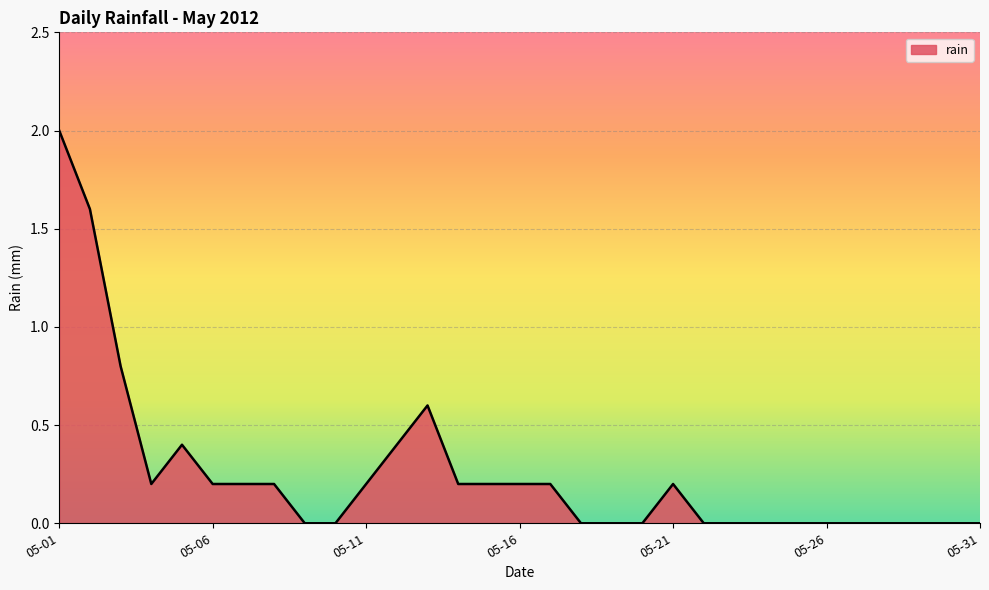

What is the maximum value shown in the chart?

2.0